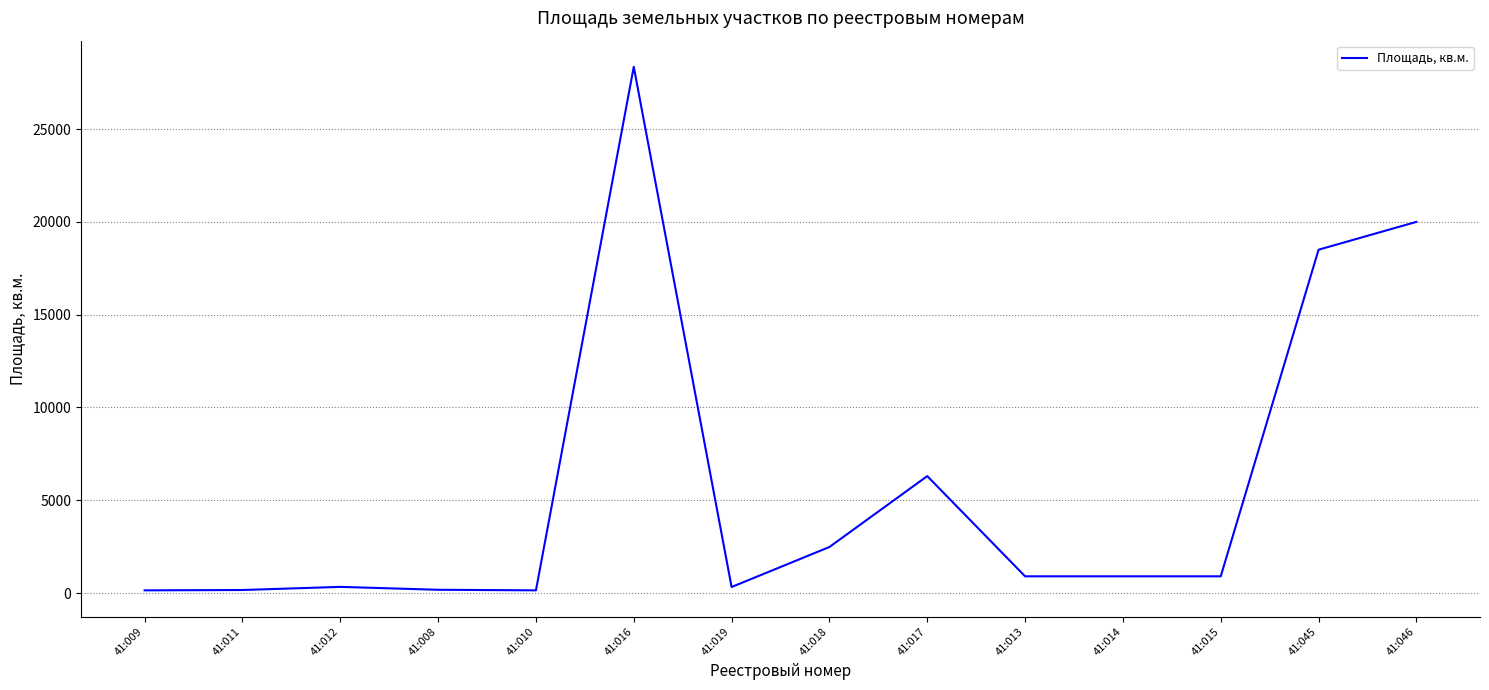

The chart shows a value of 175 at 41:008. True or false?

True